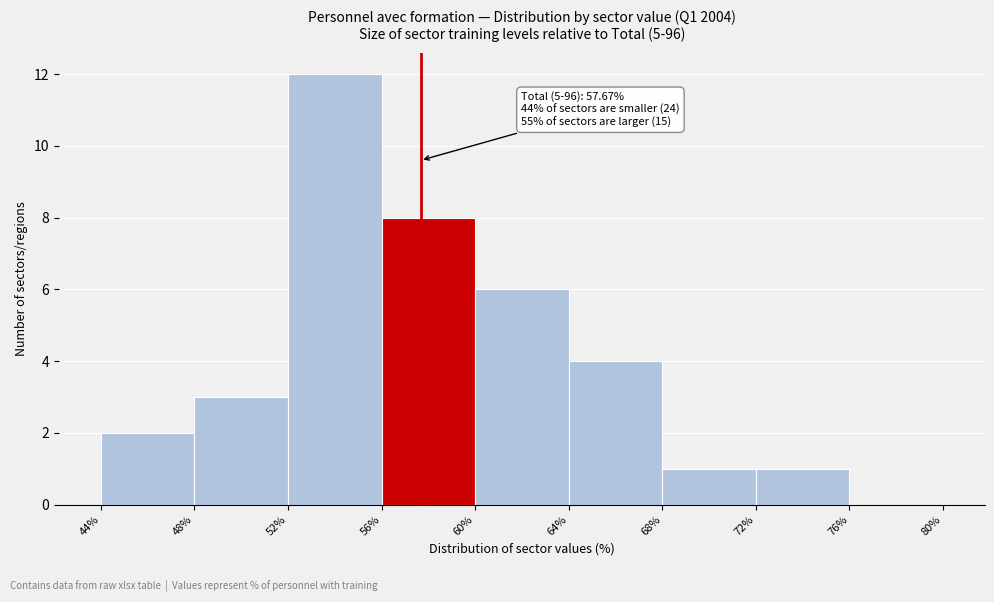

Which range on the x-axis has the tallest bar?

52% to 56%